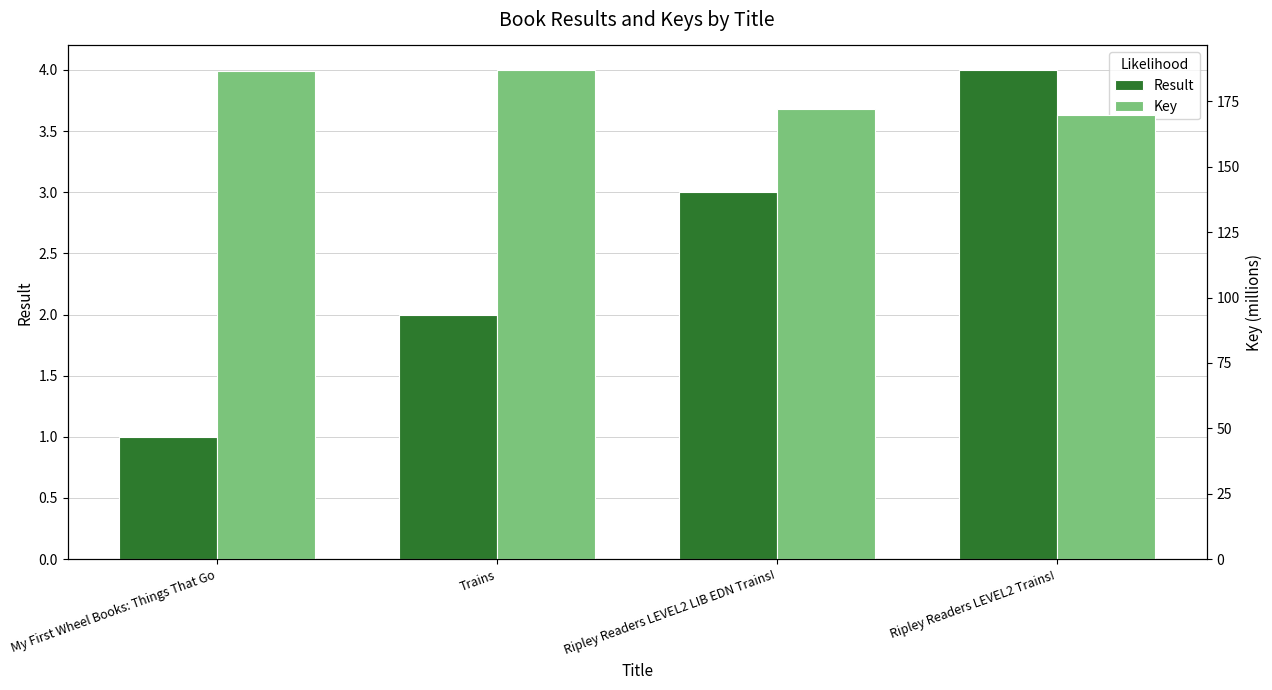

Which series has the widest spread of values?

Key